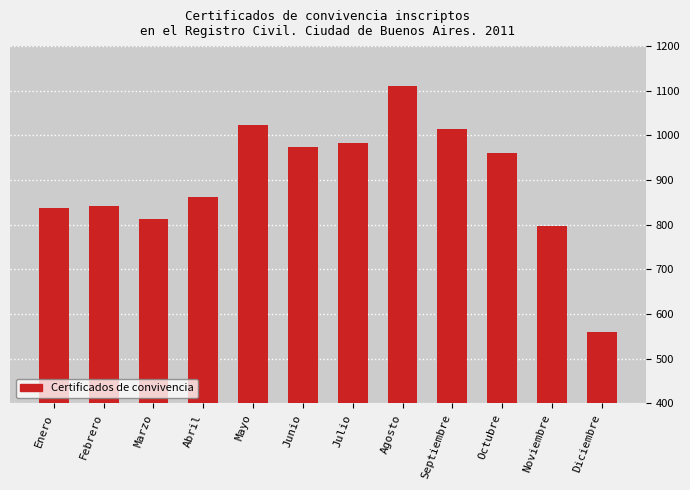

The chart shows a value of 334 at Diciembre. True or false?

False